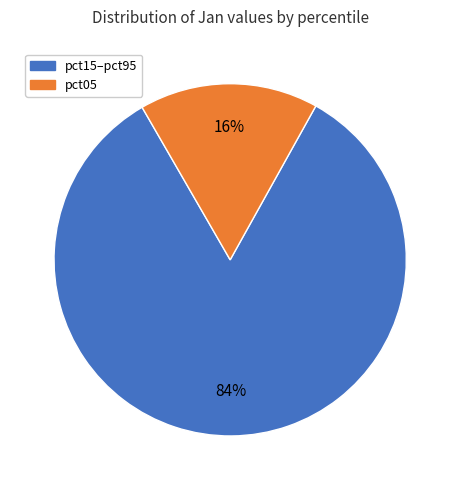

To the nearest percent, what is the average slice percentage?

50%